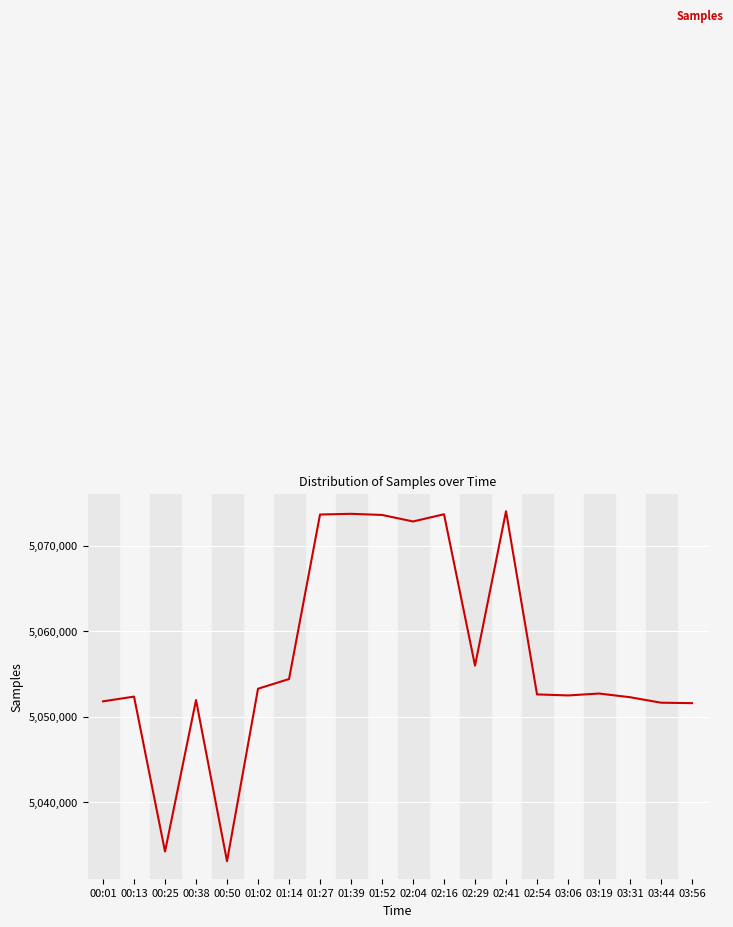

Which category has the lowest value across all series?

00:50